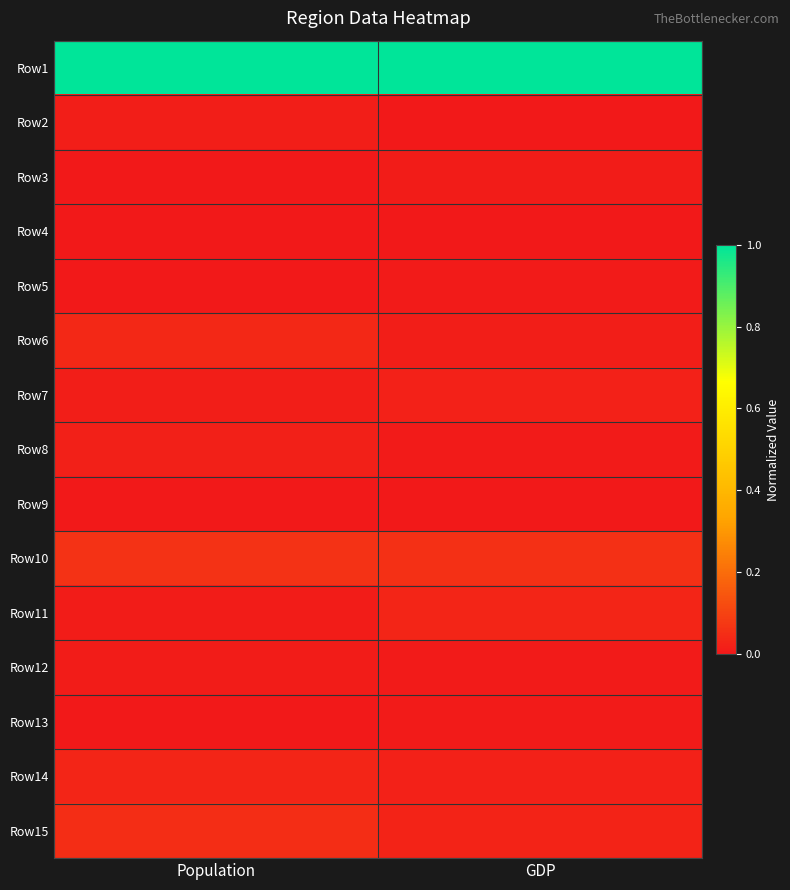

Reading left to right, transcribe all the data shown in this chart.

Row1: Population=1.0	GDP=1.0
Row2: Population=0.0	GDP=0.0
Row3: Population=0.0	GDP=0.0
Row4: Population=0.0	GDP=0.0
Row5: Population=0.0	GDP=0.0
Row6: Population=0.0	GDP=0.0
Row7: Population=0.0	GDP=0.0
Row8: Population=0.0	GDP=0.0
Row9: Population=0.0	GDP=0.0
Row10: Population=0.1	GDP=0.1
Row11: Population=0.0	GDP=0.0
Row12: Population=0.0	GDP=0.0
Row13: Population=0.0	GDP=0.0
Row14: Population=0.0	GDP=0.0
Row15: Population=0.0	GDP=0.0